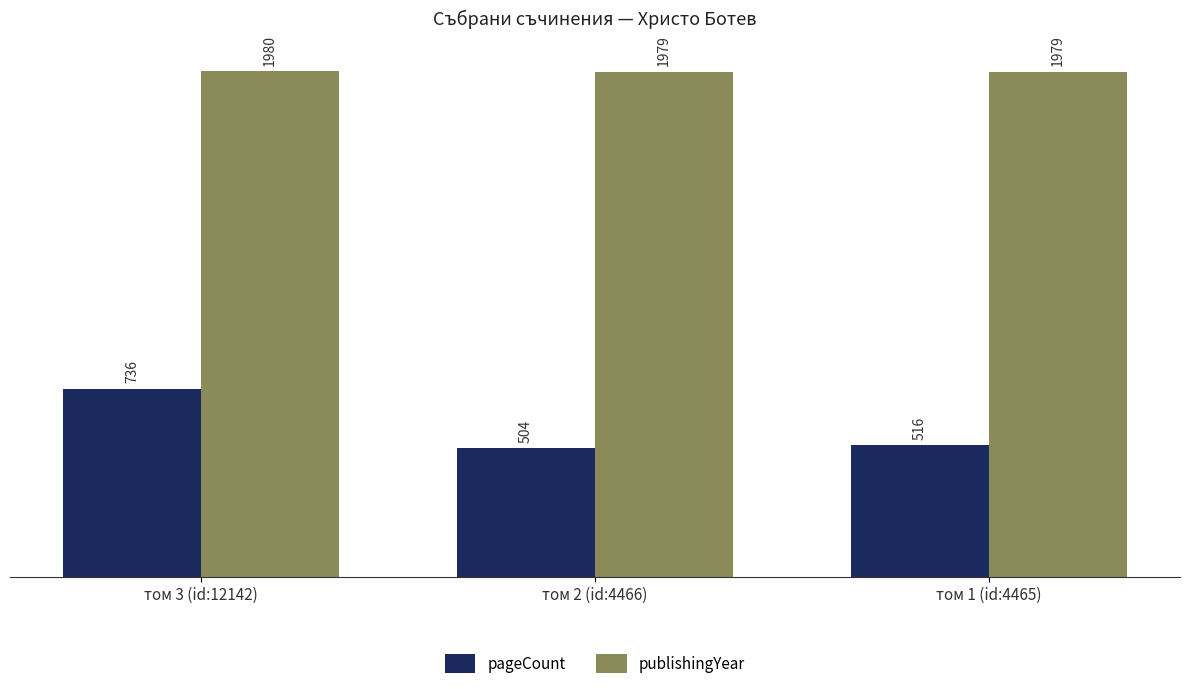

What is the label of the 3rd bar from the right?

том 3 (id:12142)